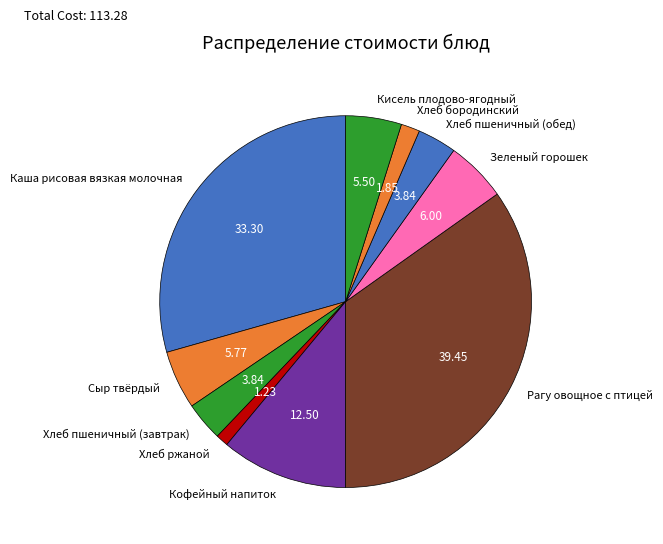

Does Зеленый горошек account for over 50% of the chart?

No